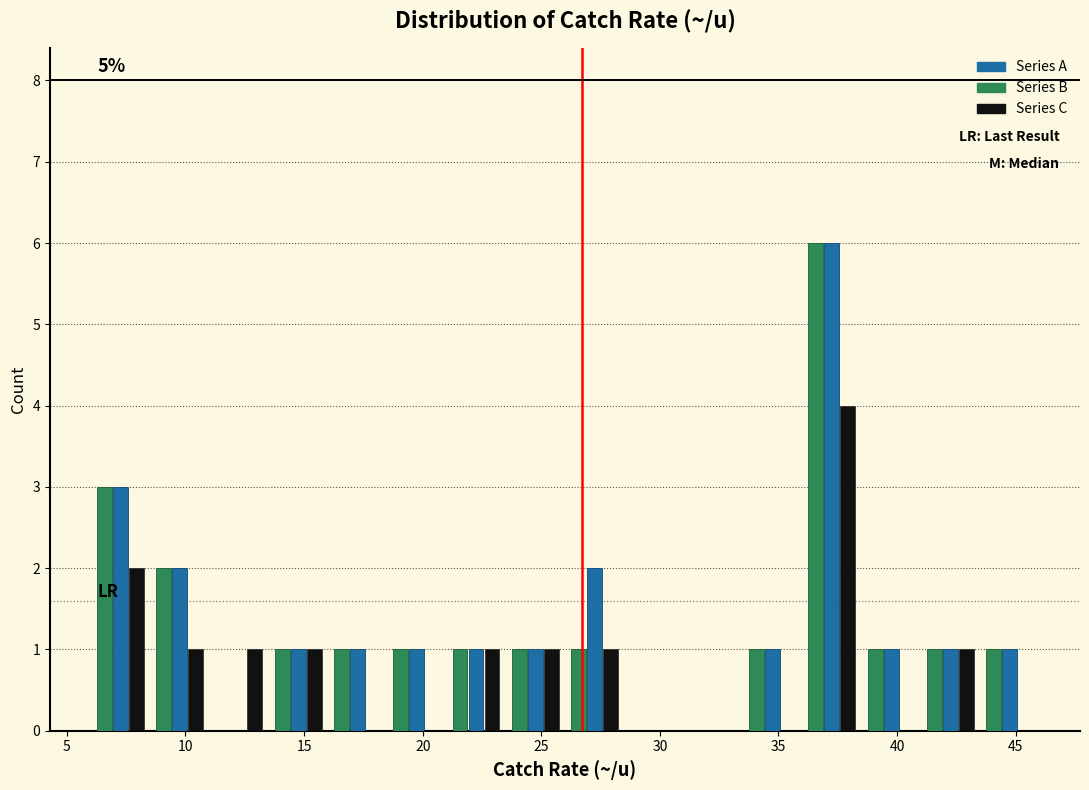

In the Series A series, which range on the x-axis has the tallest bar?

36.0 to 38.5